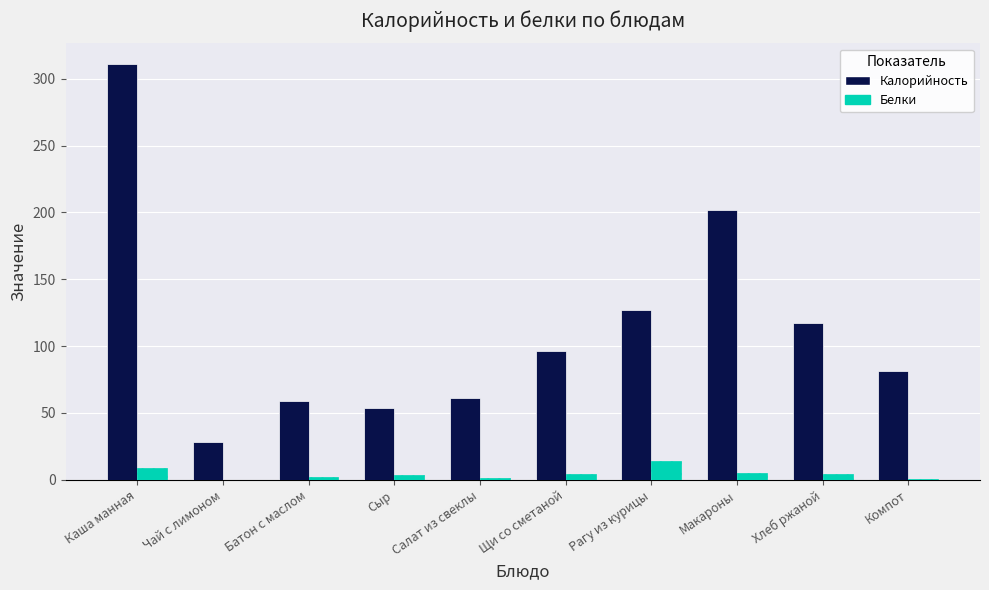

Which series has the largest range (max minus min)?

Калорийность